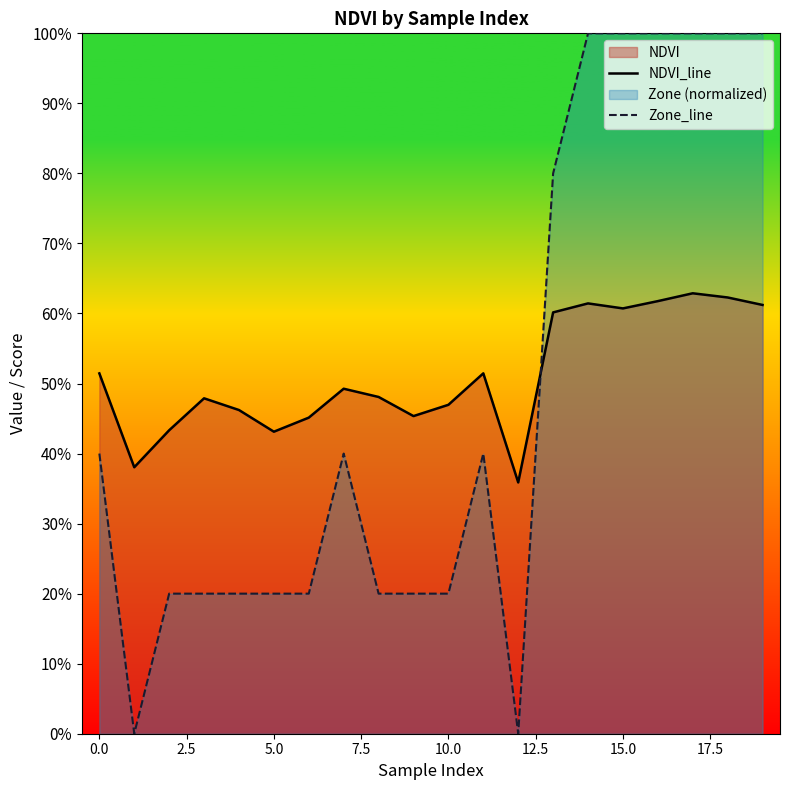

The value of NDVI_line at 10 is 0.5. True or false?

True